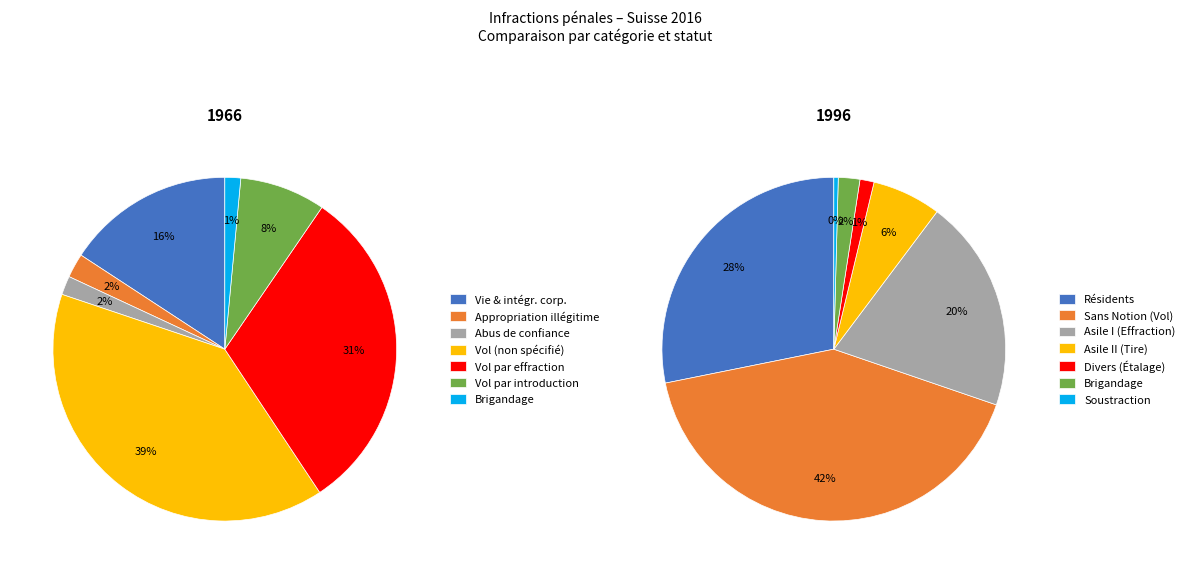

What is the largest slice in the pie chart?

Sans Notion (Vol)